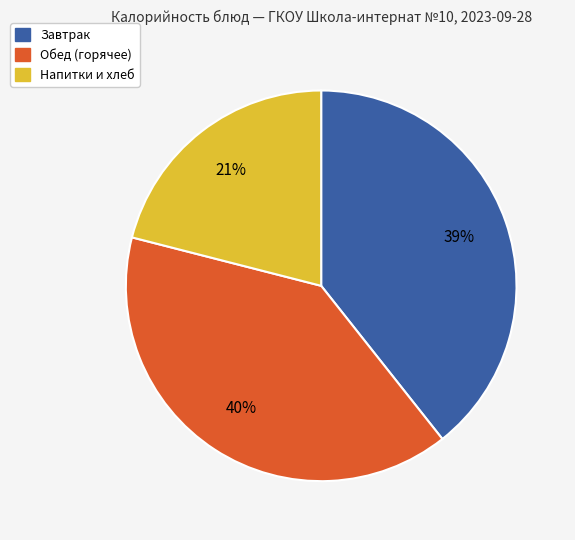

Is there any slice that represents more than half of the pie?

No